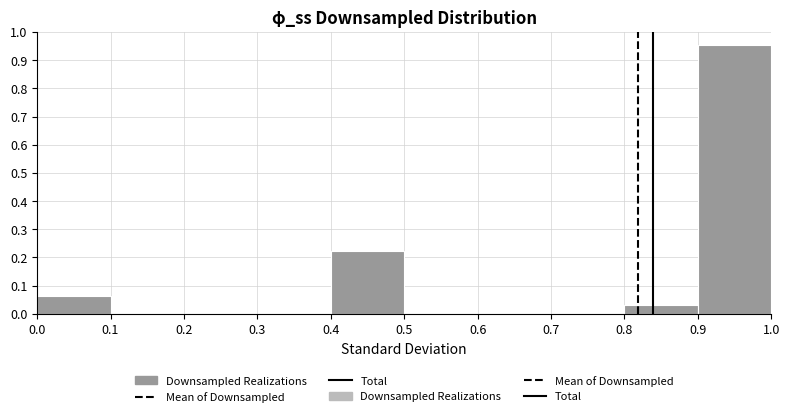

Reading left to right, list every bar in this chart as the range it spans on the x-axis followed by its height. The values are not printed on the chart, so give them approximately, as read against the axis.

0.0 to 0.1: 0.06
0.1 to 0.2: 0
0.2 to 0.3: 0
0.3 to 0.4: 0
0.4 to 0.5: 0.22
0.5 to 0.6: 0
0.6 to 0.7: 0
0.7 to 0.8: 0
0.8 to 0.9: 0.03
0.9 to 1.0: 0.95